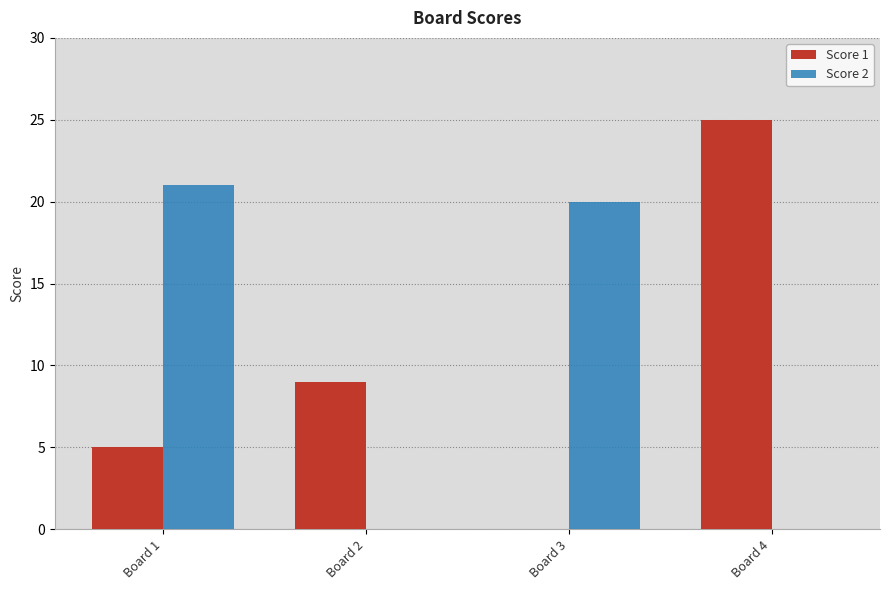

What is the difference between the Score 2 values at Board 1 and Board 3?

1